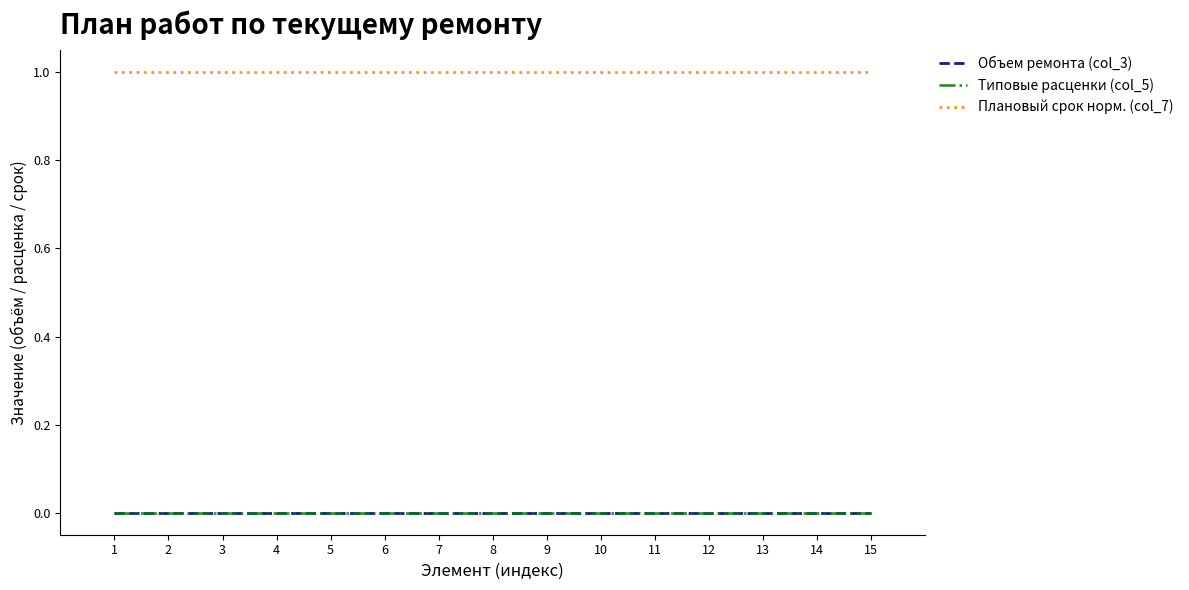

Does the chart display data point markers on the line(s)?

No